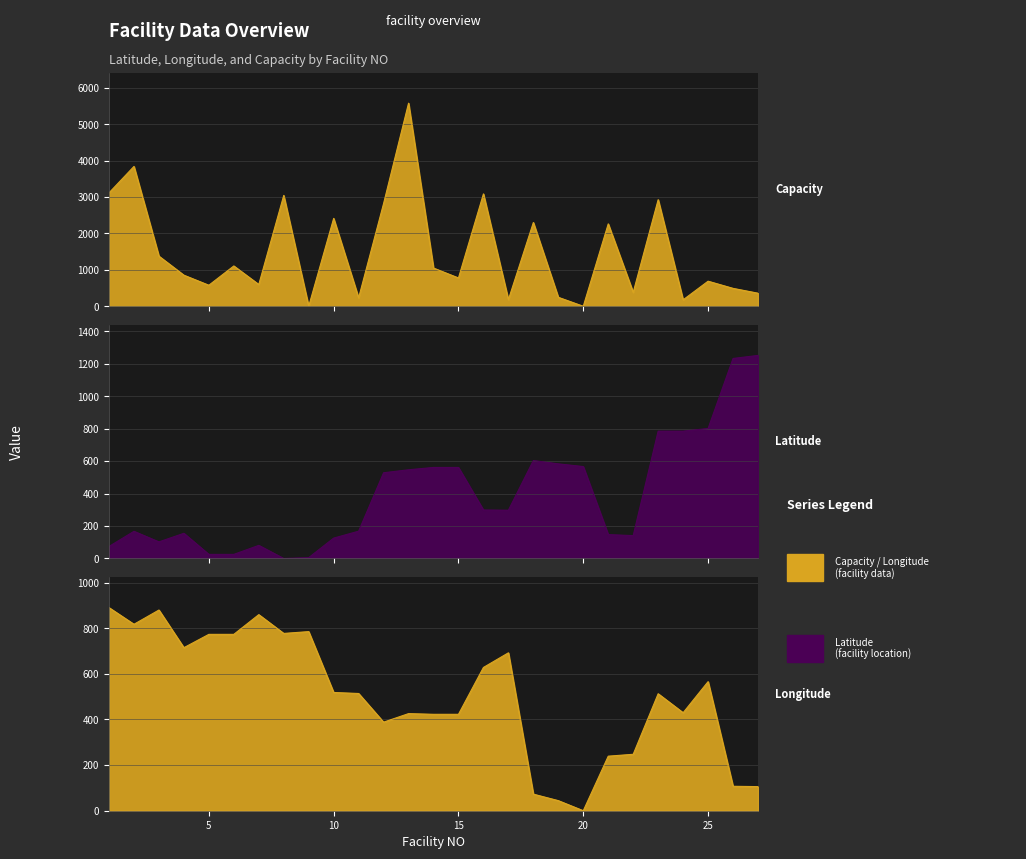

What is the average value of the Capacity series?

1500.3